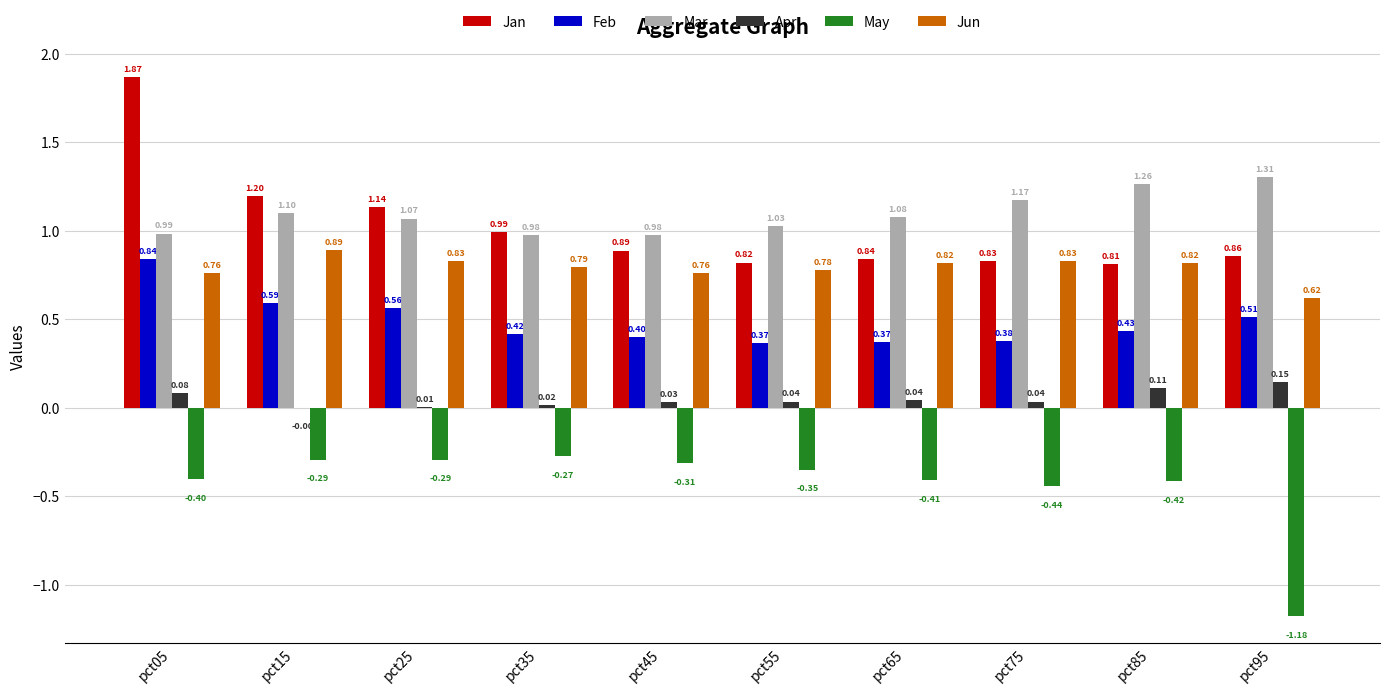

How many groups of bars are there?

10